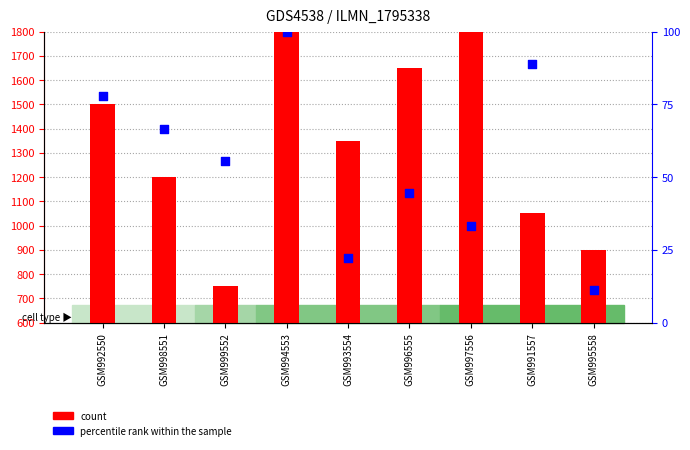

Which series has the largest total across all categories?

count